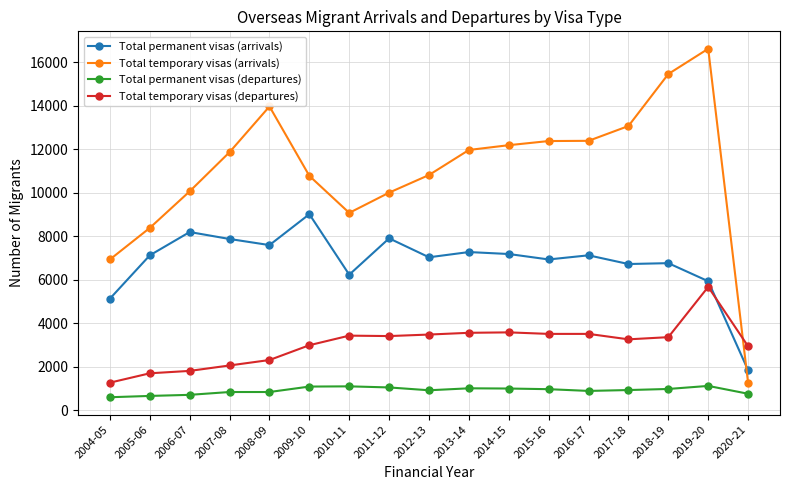

Which series has the widest spread of values?

Total temporary visas (arrivals)